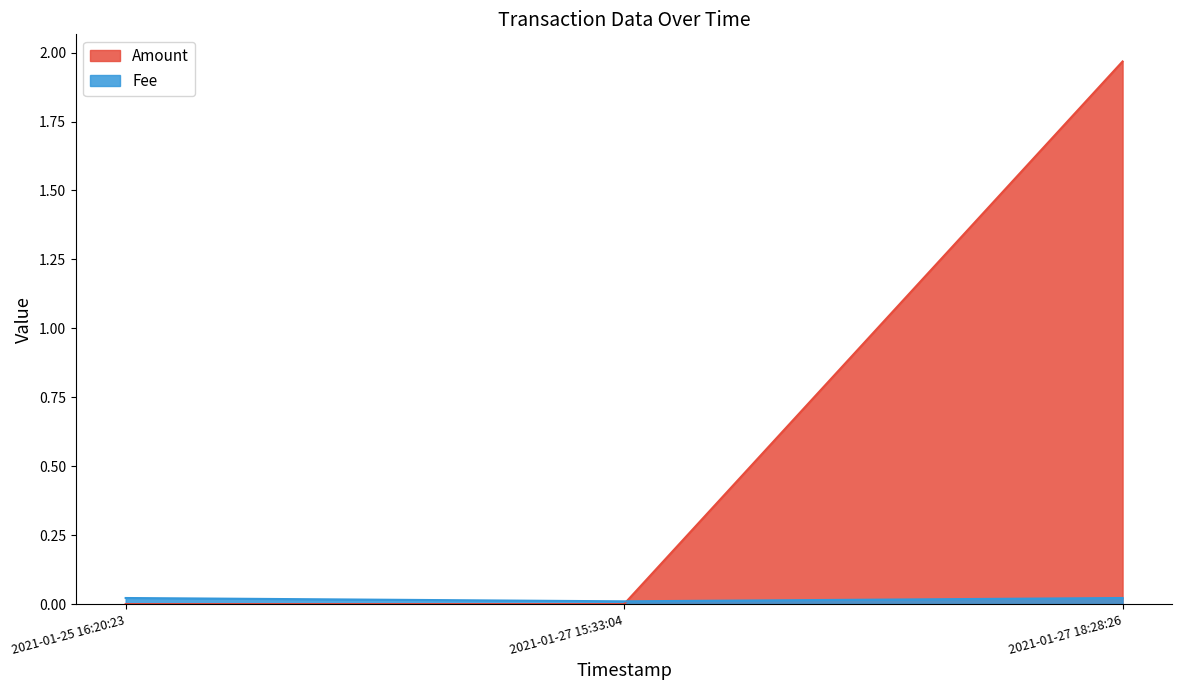

Reading left to right, transcribe all the data shown in this chart.

Amount: 2021-01-25 16:20:23=0.0	2021-01-27 15:33:04=0.0	2021-01-27 18:28:26=2.0
Fee: 2021-01-25 16:20:23=0.0	2021-01-27 15:33:04=0.0	2021-01-27 18:28:26=0.0